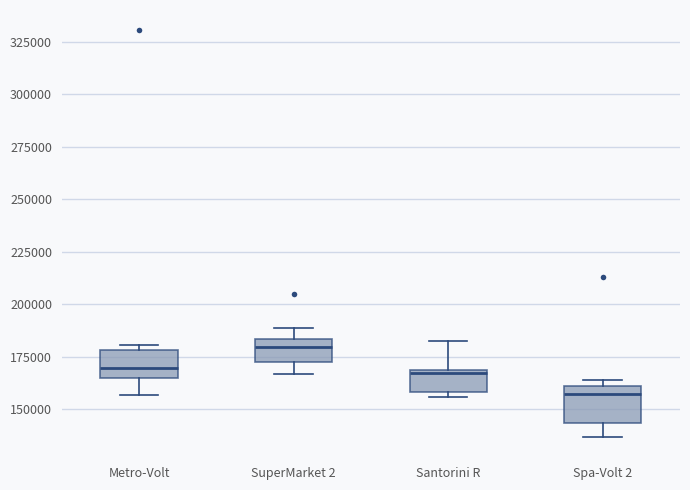

Reading left to right, transcribe this box plot: for each box, give where its median line is, the range the box spans, and where its two whiskers end, as read against the y-axis. The values are not printed on the chart, so give them approximately, as read against the axis.

Metro-Volt: median 170000, box 165000 to 180000, whiskers 155000 to 180000 (just above the box's upper edge)
SuperMarket 2: median 180000, box 170000 to 185000, whiskers 165000 to 190000
Santorini R: median 165000, box 160000 to 170000, whiskers 155000 to 180000
Spa-Volt 2: median 155000, box 145000 to 160000, whiskers 135000 to 165000